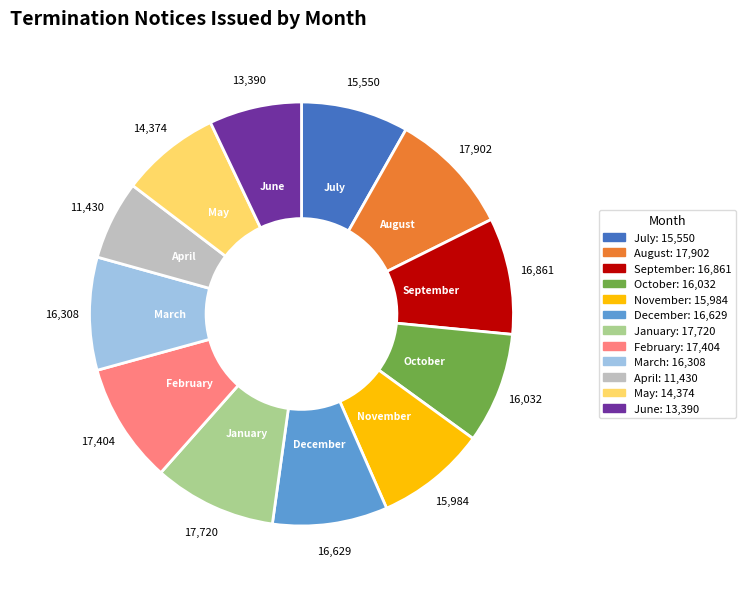

Between June and March, which is larger?

March